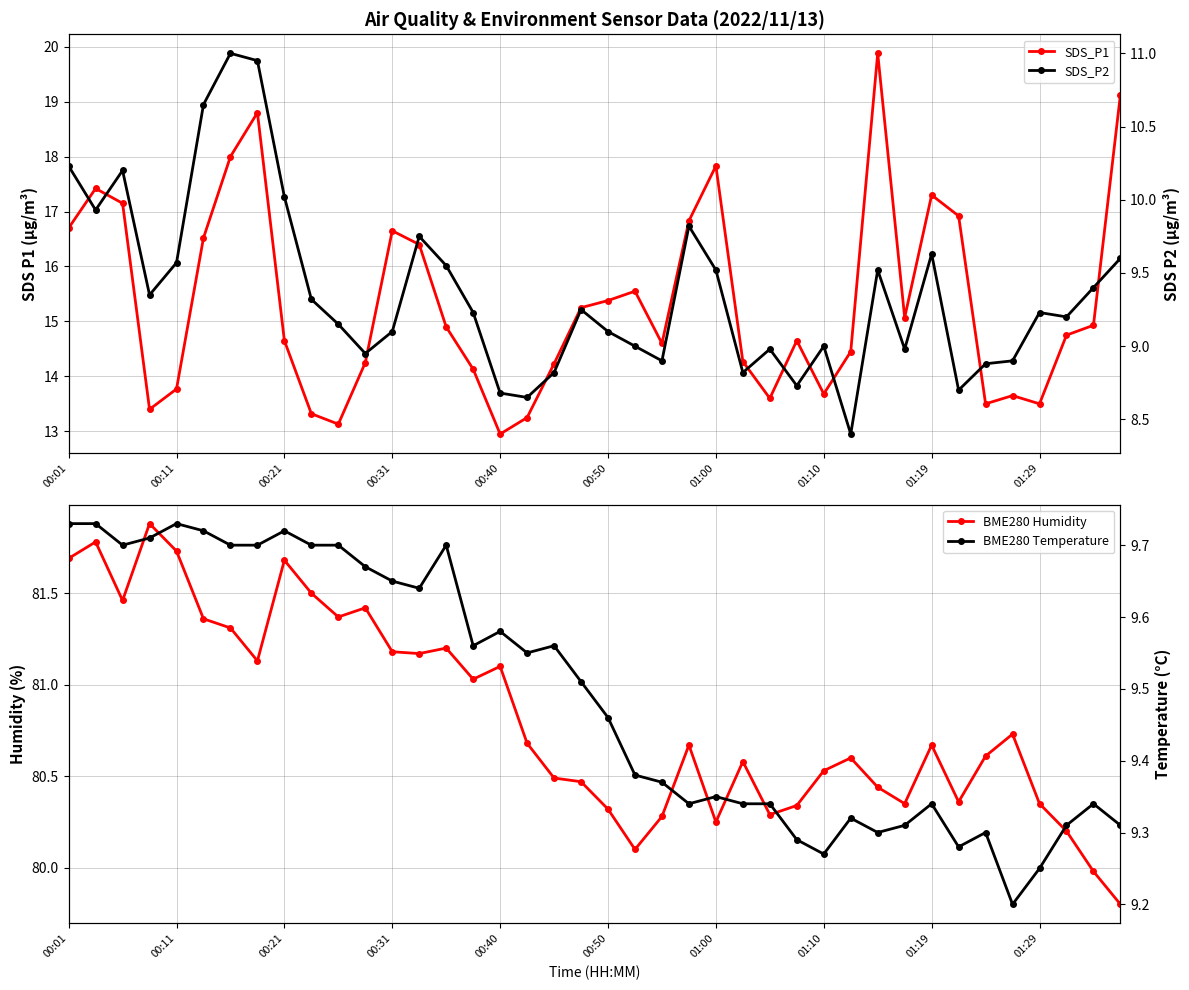

At how many categories does at least one series exceed 52?

40